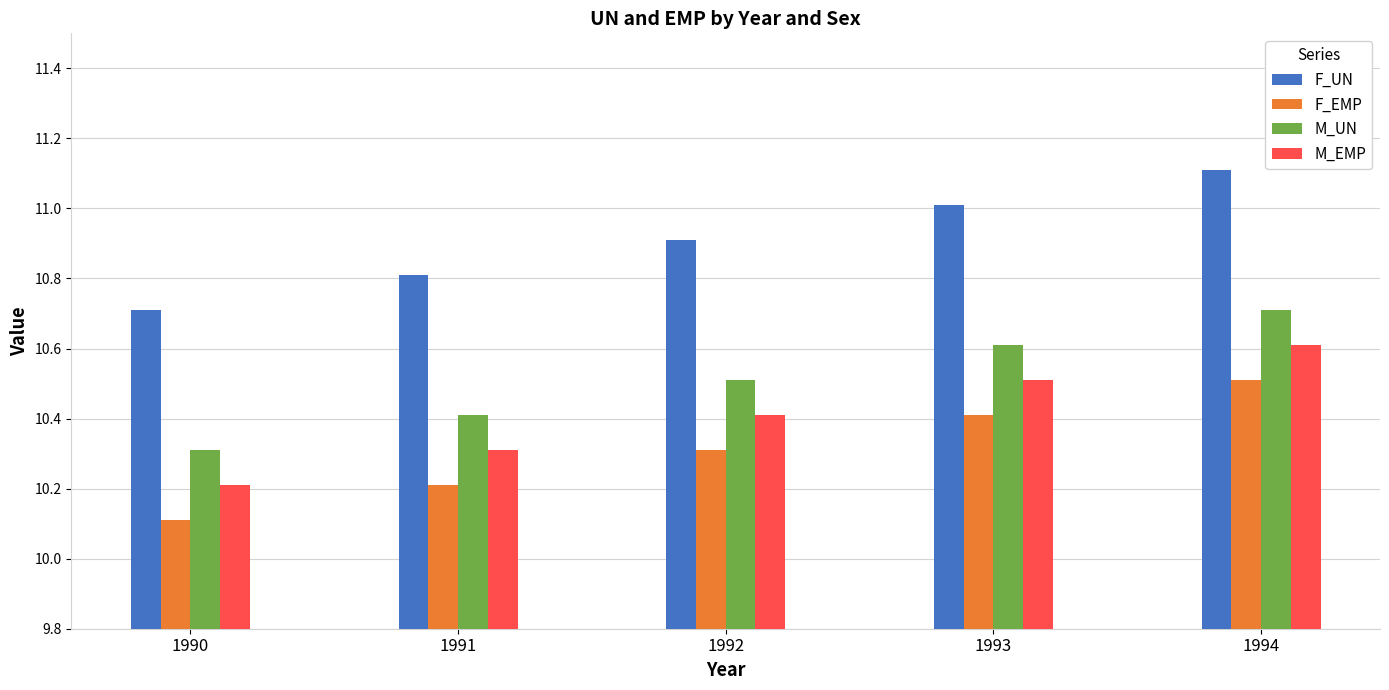

How many M_EMP values are between 10 and 11?

5